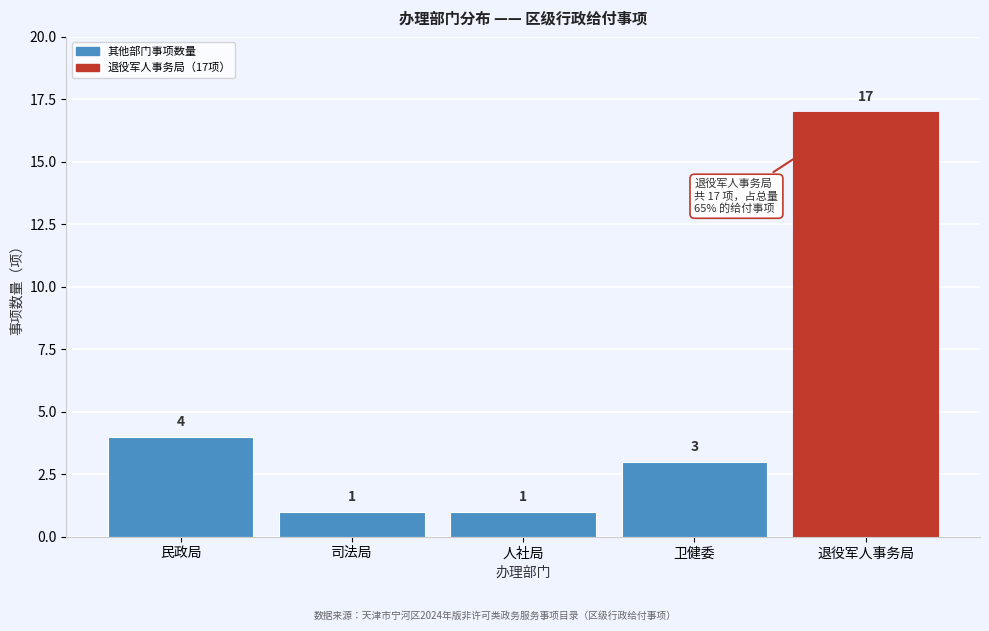

Reading left to right, list all the values displayed in this chart.

4	1	1	3	17